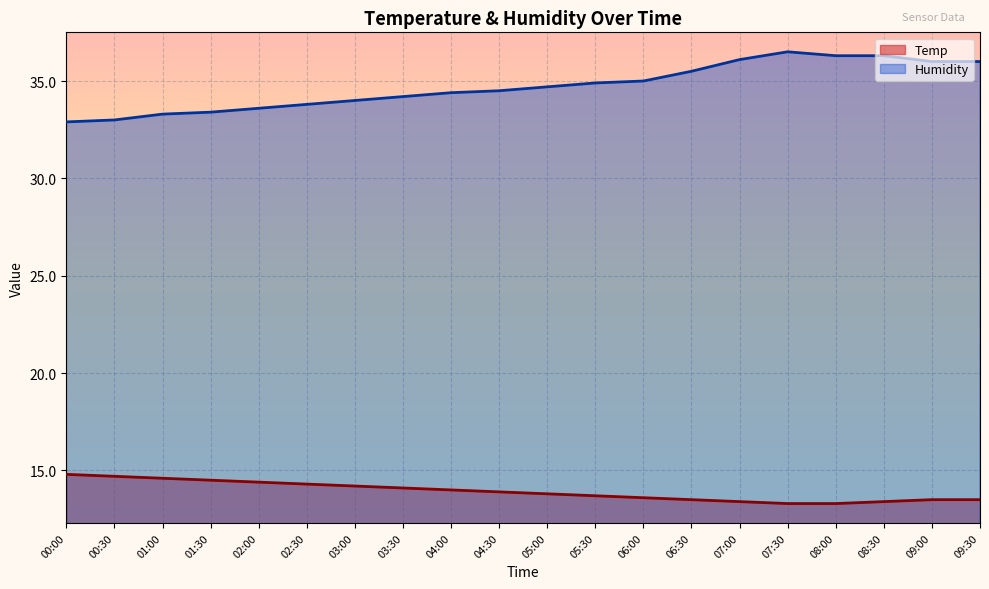

Rank the categories by Humidity value from highest to lowest.

07:30, 08:00, 08:30, 07:00, 09:00, 09:30, 06:30, 06:00, 05:30, 05:00, 04:30, 04:00, 03:30, 03:00, 02:30, 02:00, 01:30, 01:00, 00:30, 00:00